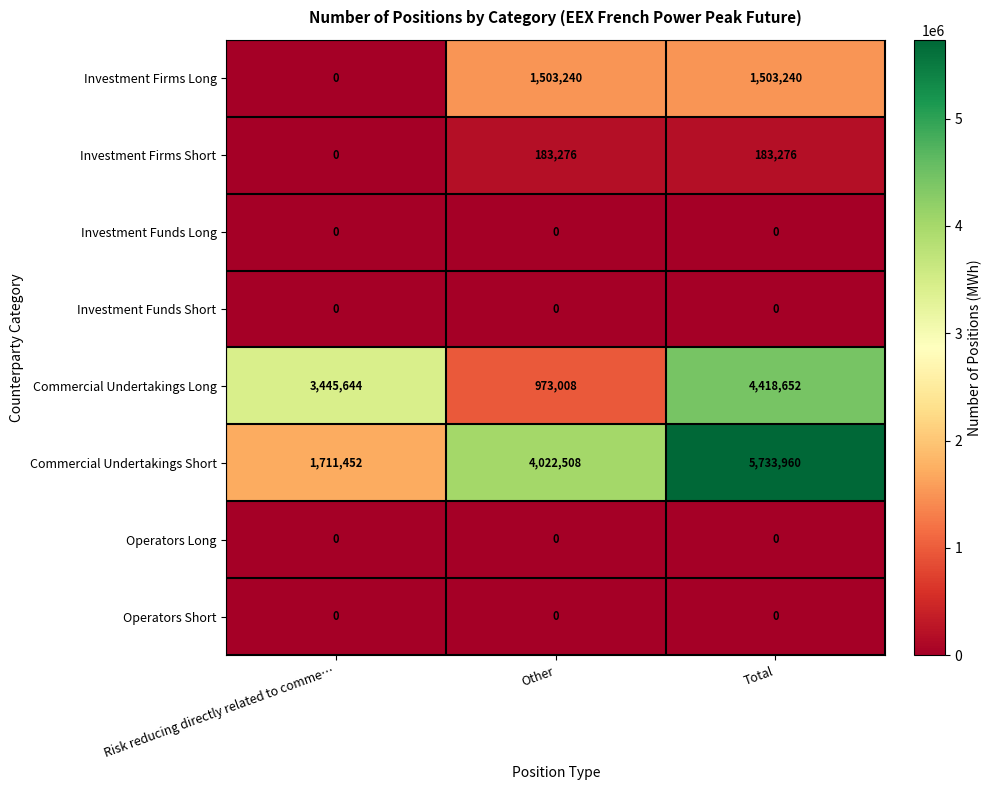

The Commercial Undertakings Short series shows 7812471 at Total. True or false?

False